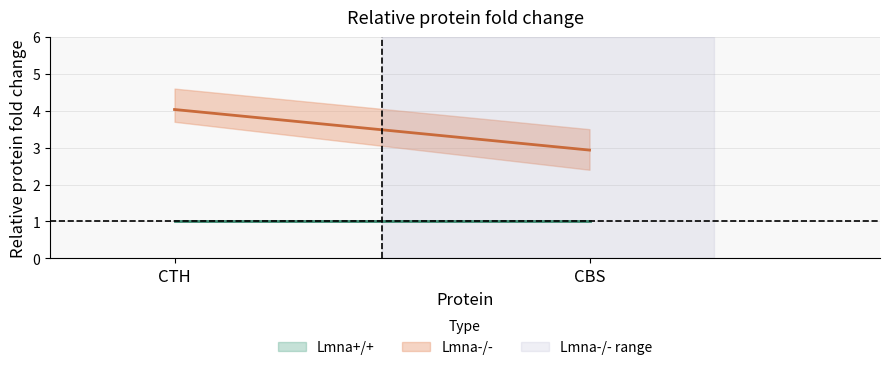

Which category has the lowest value across all series?

CTH